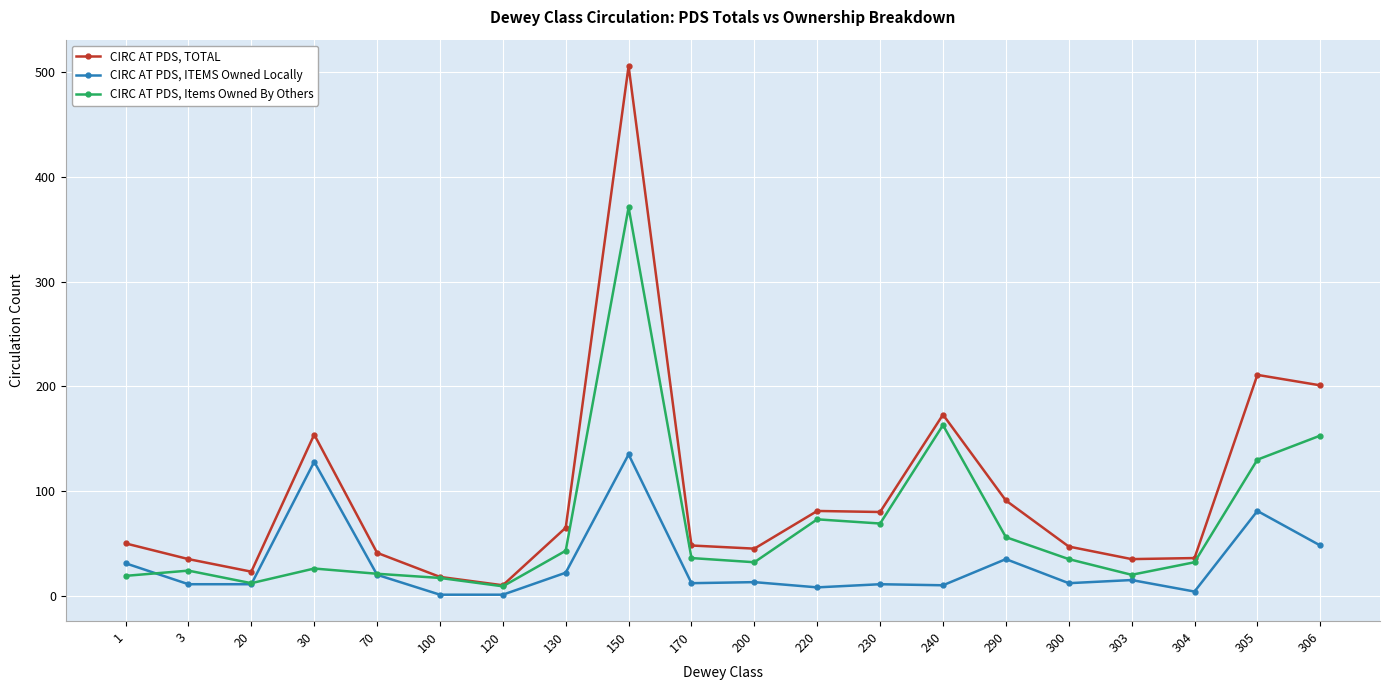

True or false: CIRC AT PDS, ITEMS Owned Locally has a value of 20 at 70.

True